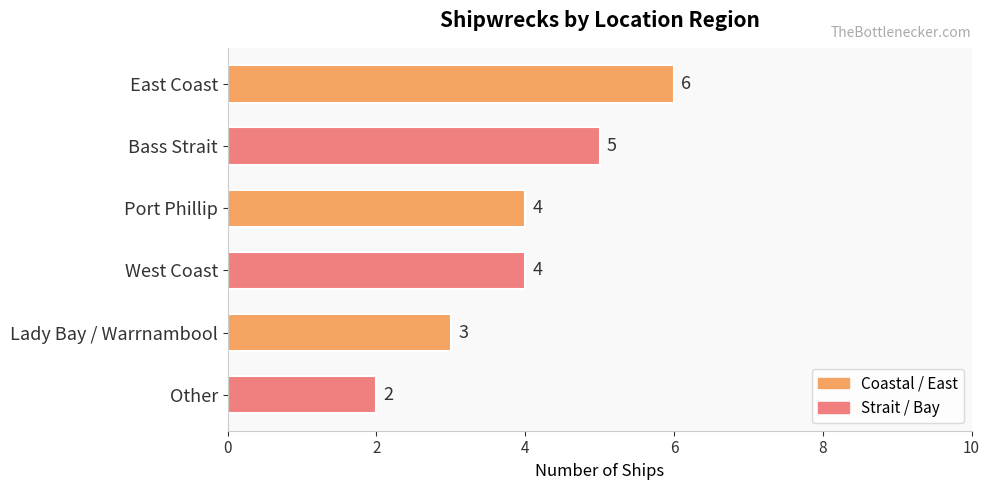

What is the label of the 1st bar from the top?

East Coast